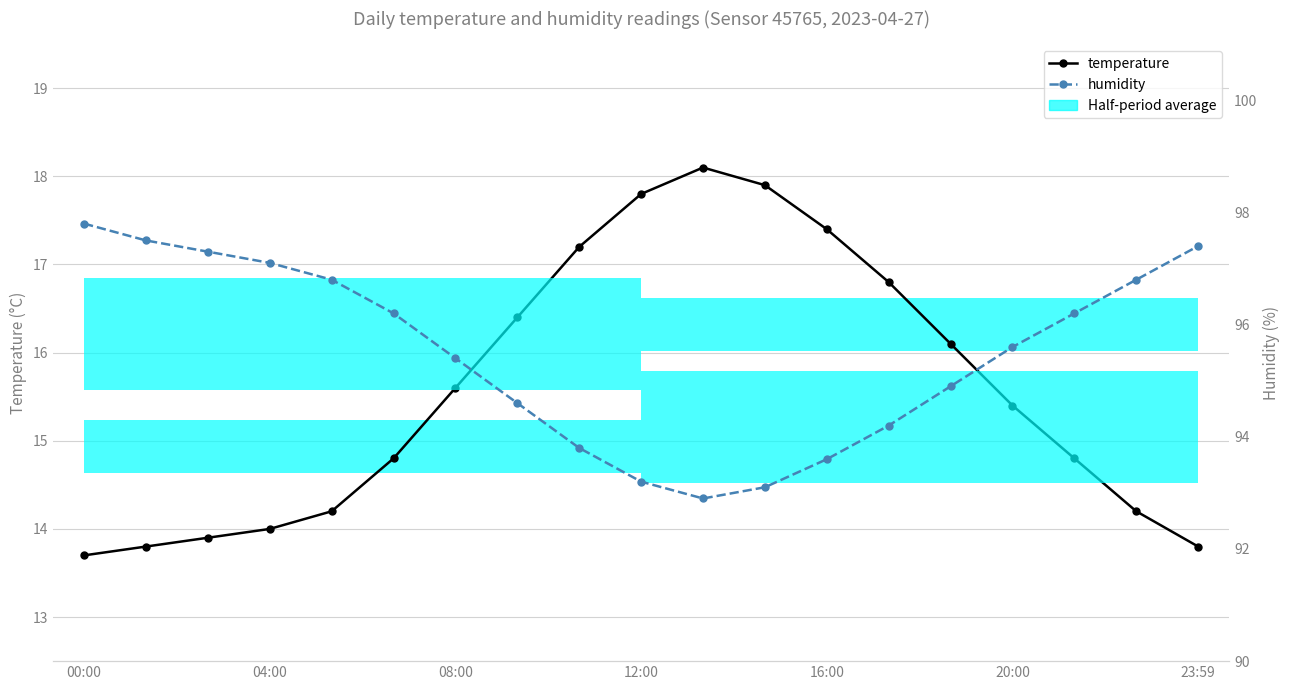

What value does the temperature series have at 23:59?

13.8